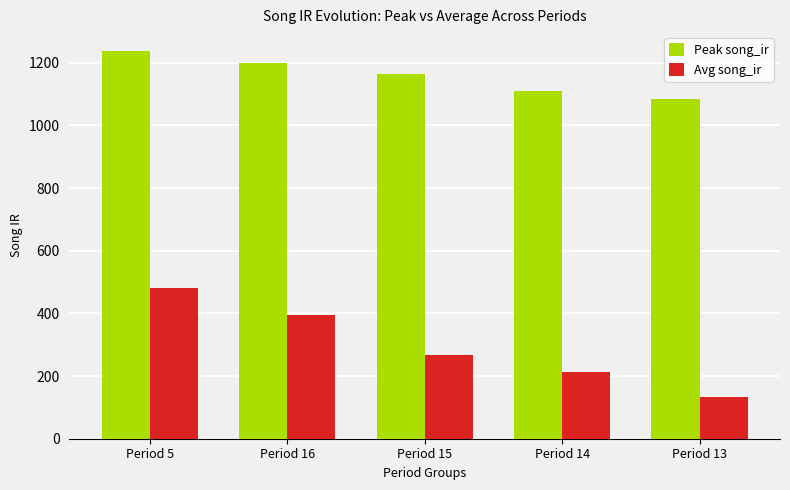

True or false: Avg song_ir has a value of 460.2 at Period 15.

False